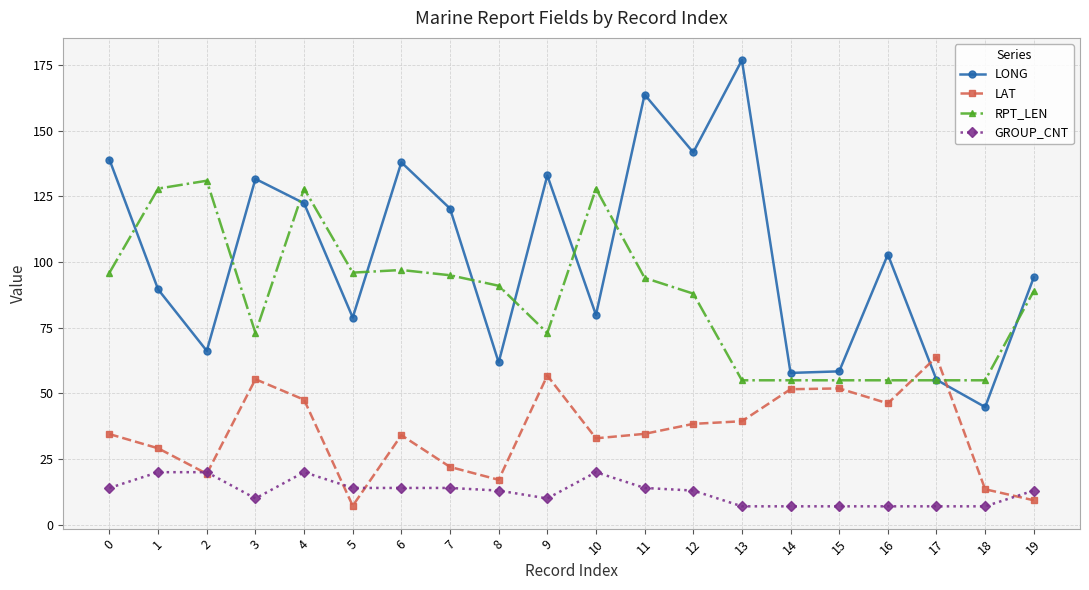

True or false: RPT_LEN has more than 0 points higher than both neighbors.

True